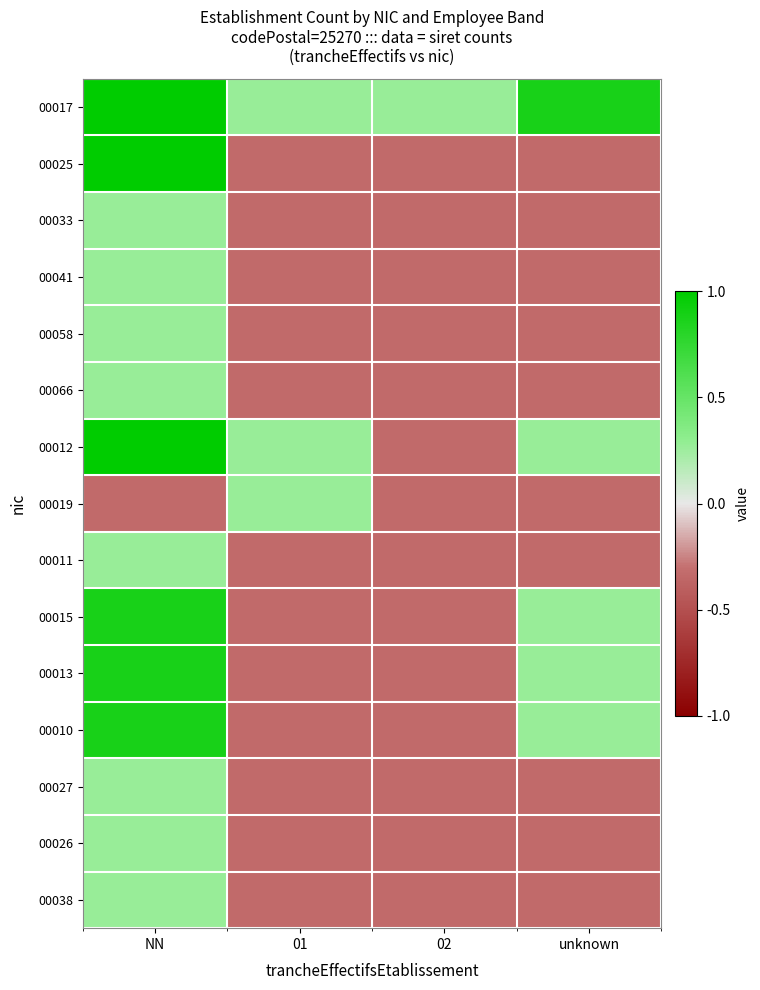

Which series has the largest total across all categories?

00017